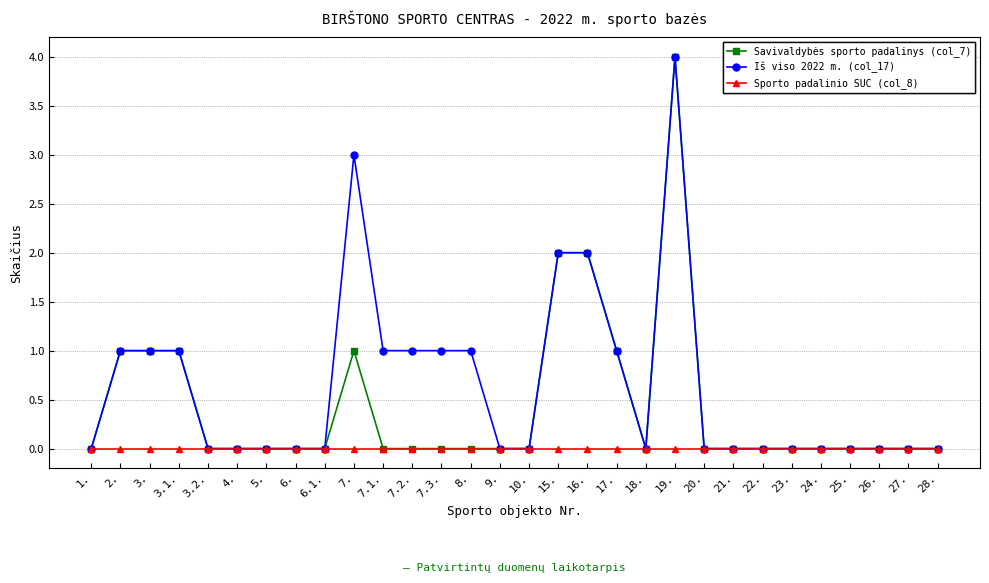

At which category is the sum across all series the highest?

19.